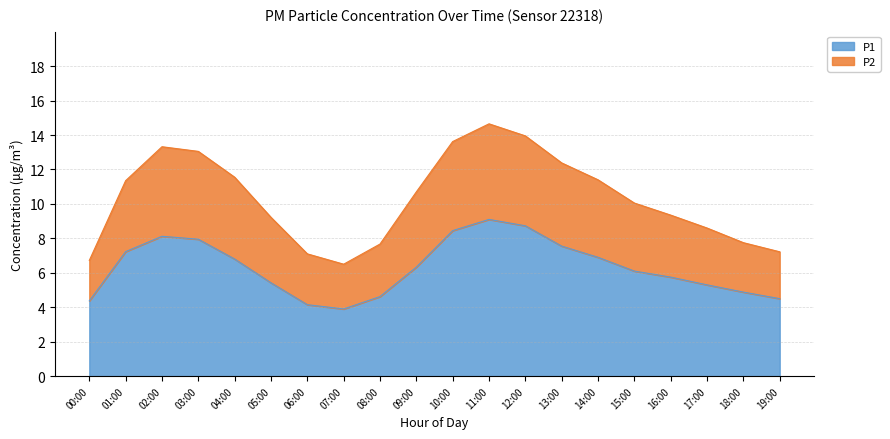

The value of P1 at 11:00 is 4.2. True or false?

False